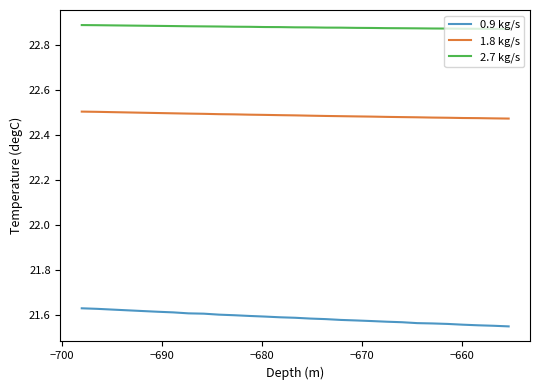

True or false: 2.7 kg/s and 1.8 kg/s cross at least once.

False